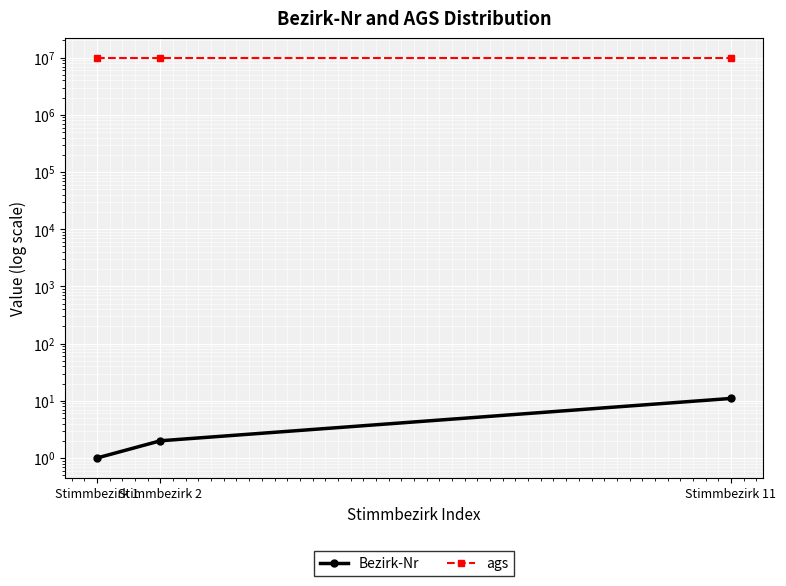

True or false: ags has a value of 9777182 at Stimmbezirk 1.

True